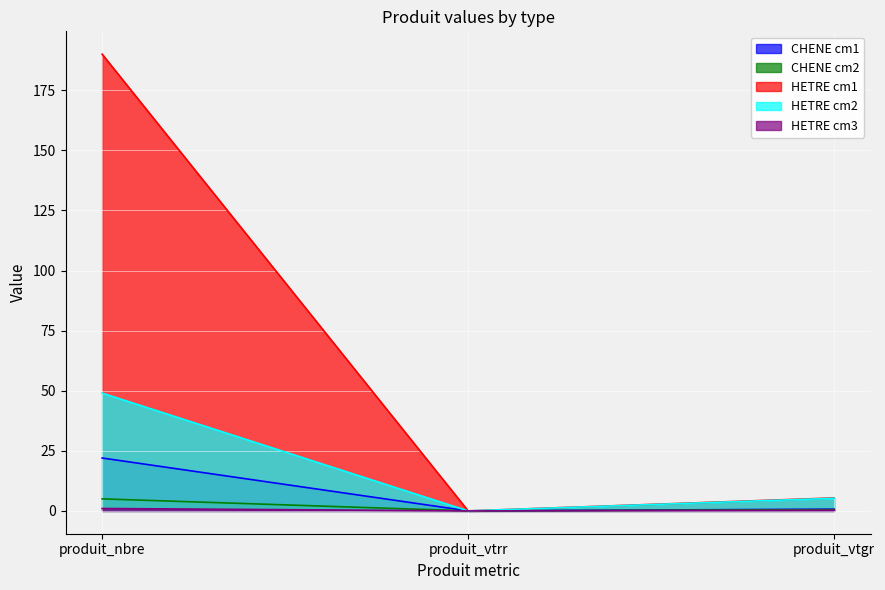

What is the difference between the HETRE cm1 values at produit_nbre and produit_vtgr?

184.6